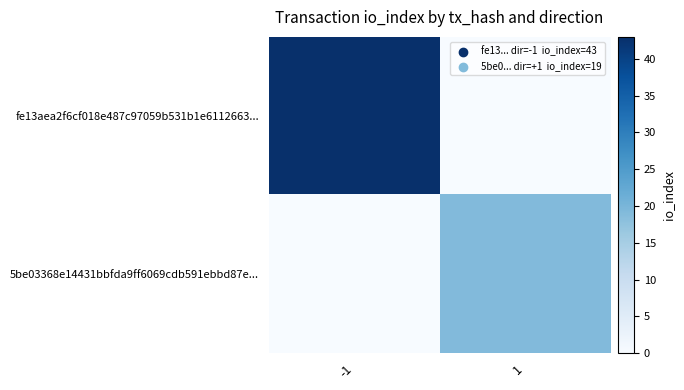

At which category is the sum across all series the highest?

-1